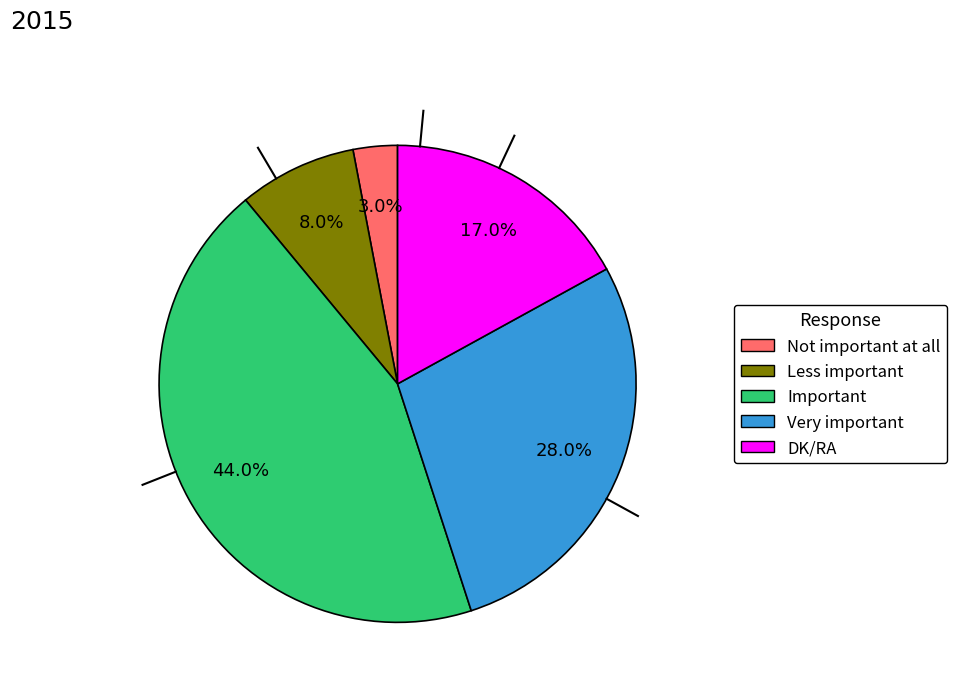

Count the number of slices in the pie.

5